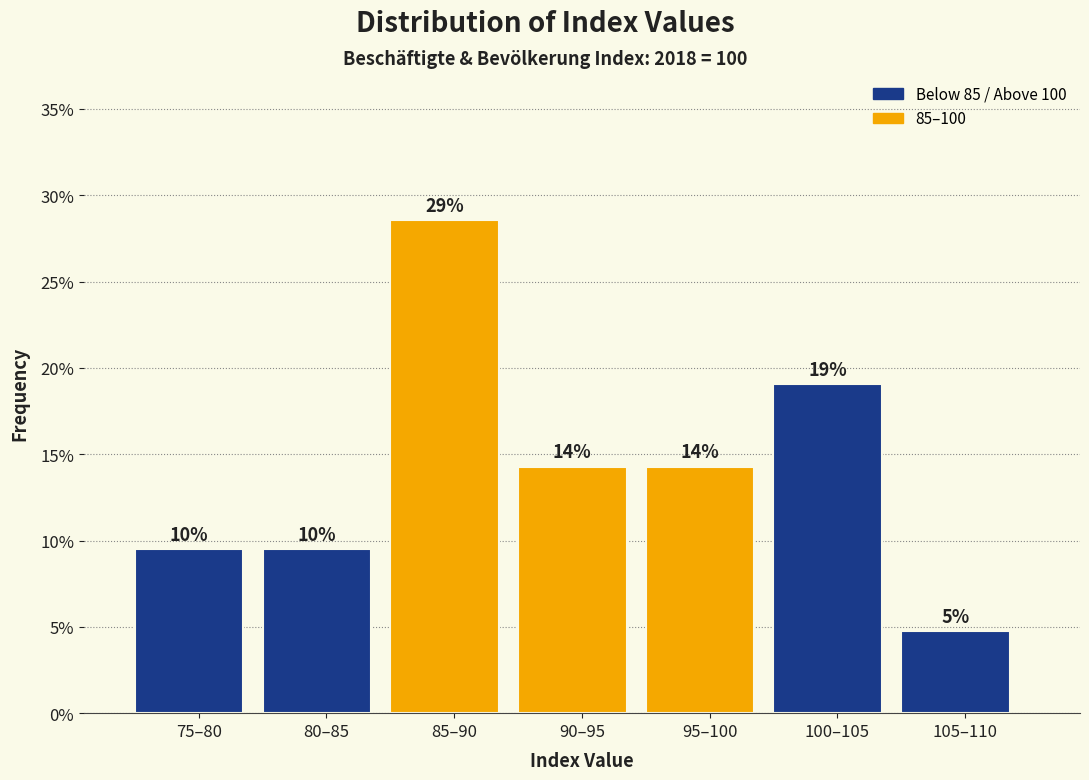

How many bars are there in total?

7